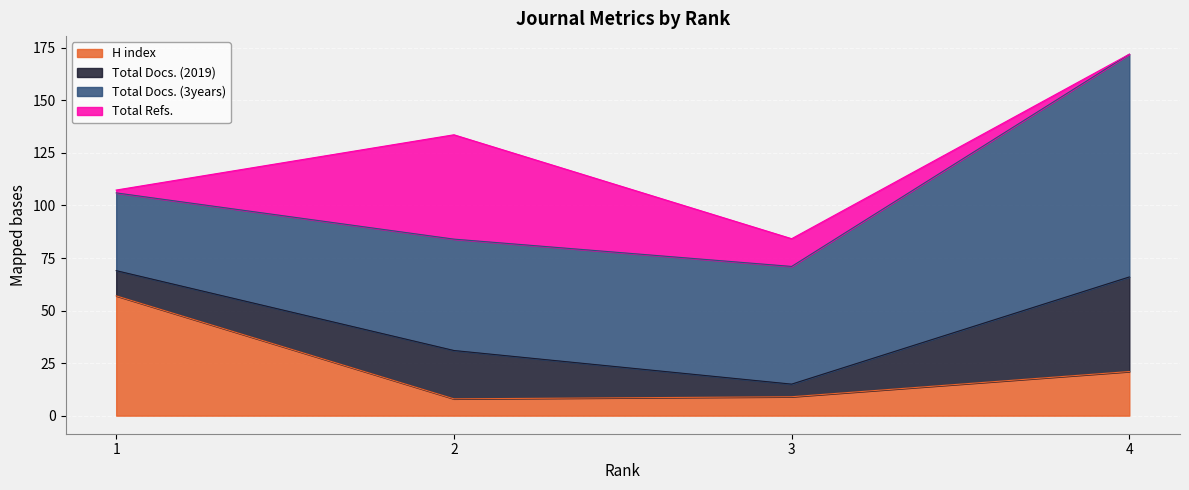

What are all the series names shown in the legend?

H index, Total Docs. (2019), Total Docs. (3years), Total Refs.